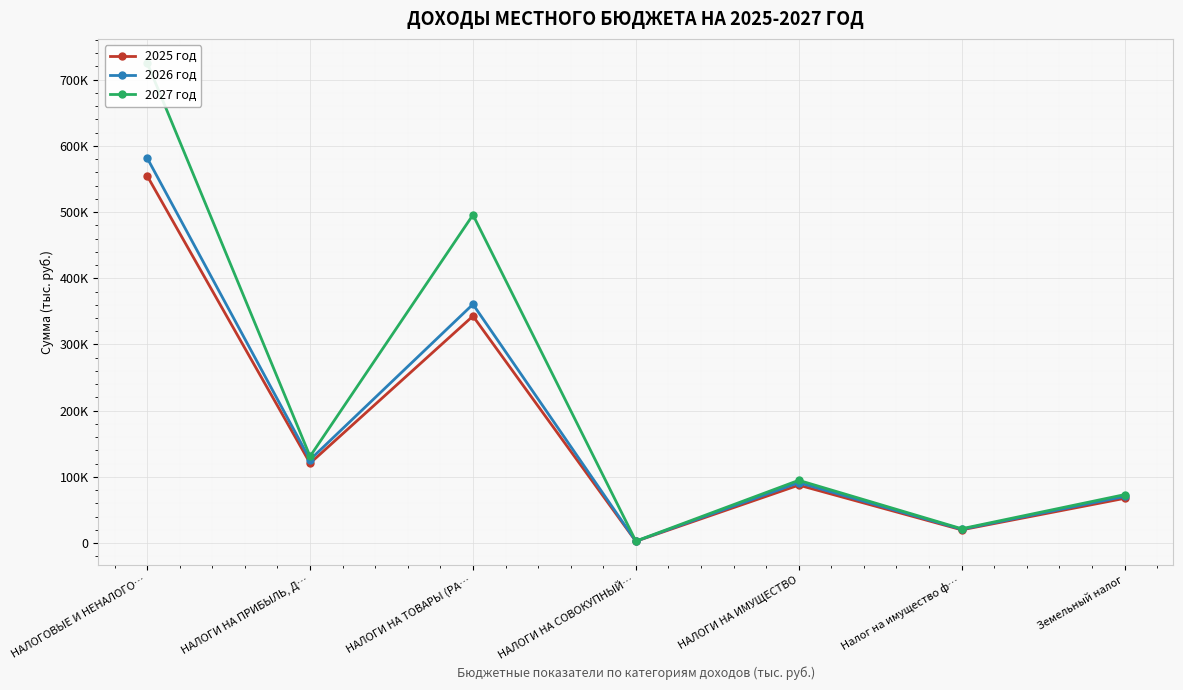

The 2025 год series shows 92332 at Земельный налог. True or false?

False